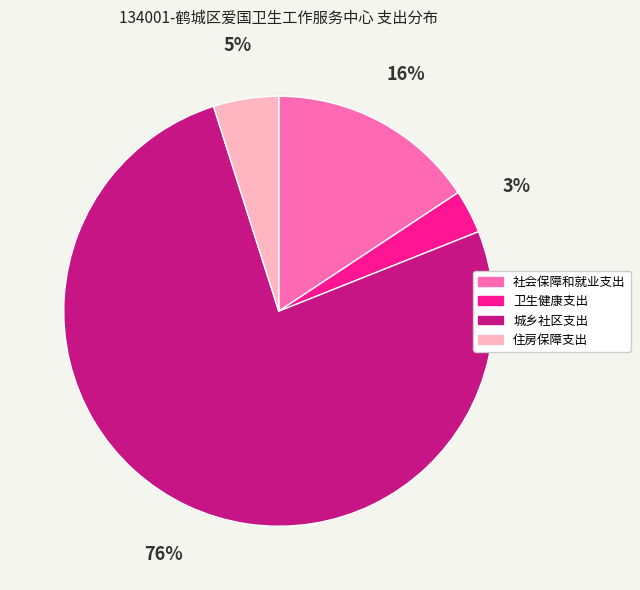

How many segments does this pie chart have?

4